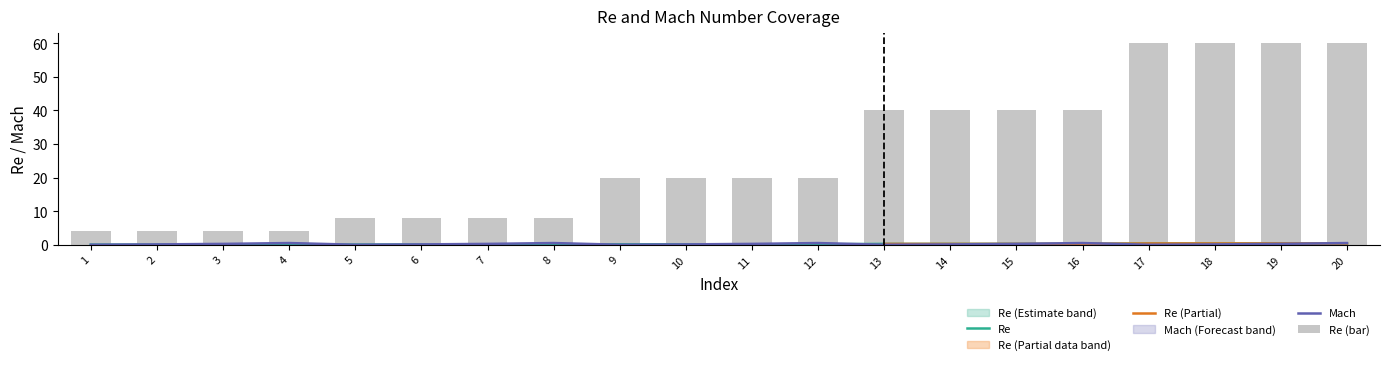

Are the bars horizontal?

No